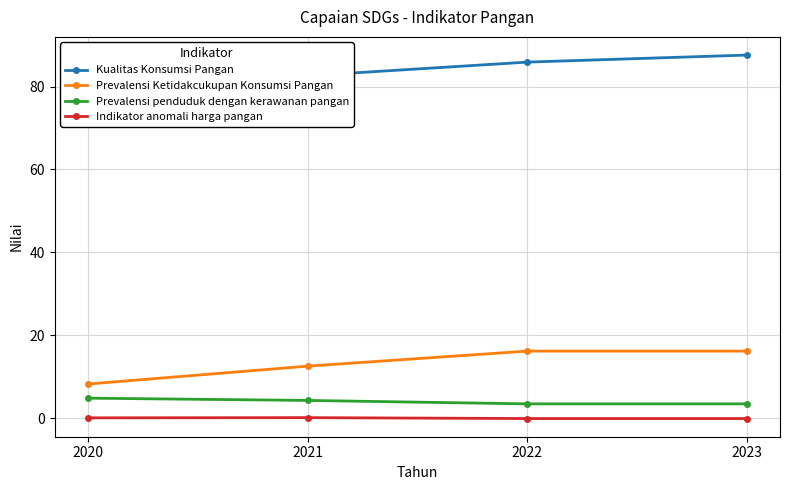

What is the sum of all Prevalensi Ketidakcukupan Konsumsi Pangan values?

53.2